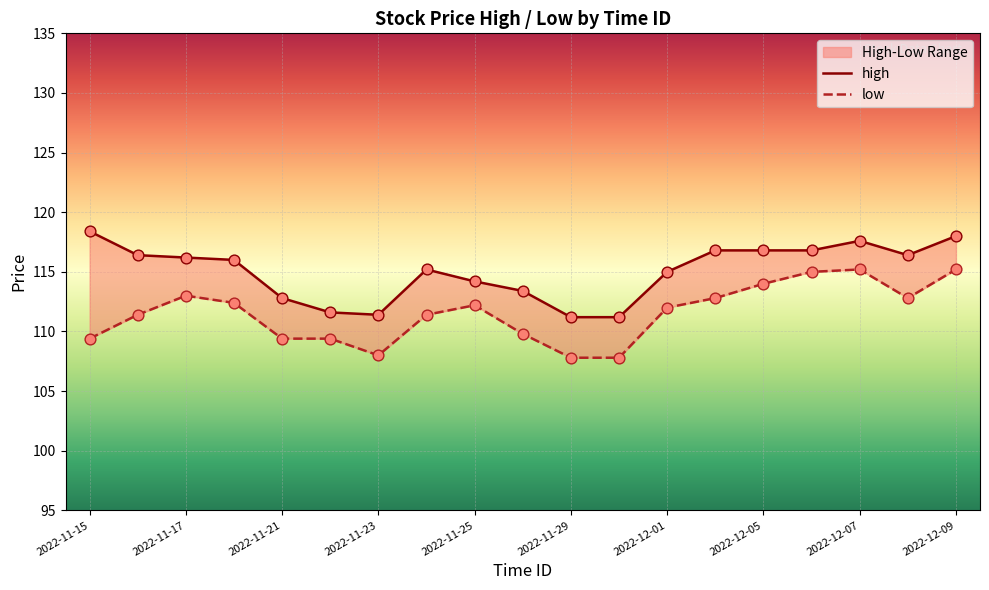

Which series has the largest total across all categories?

high